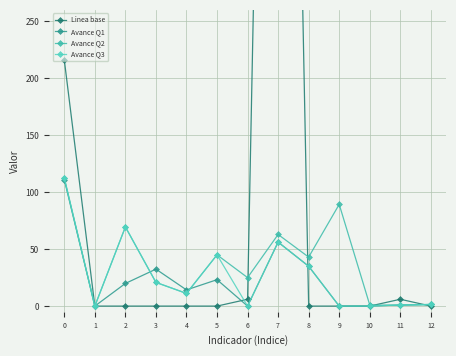

What is the sum of all Avance Q3 values?

352.3